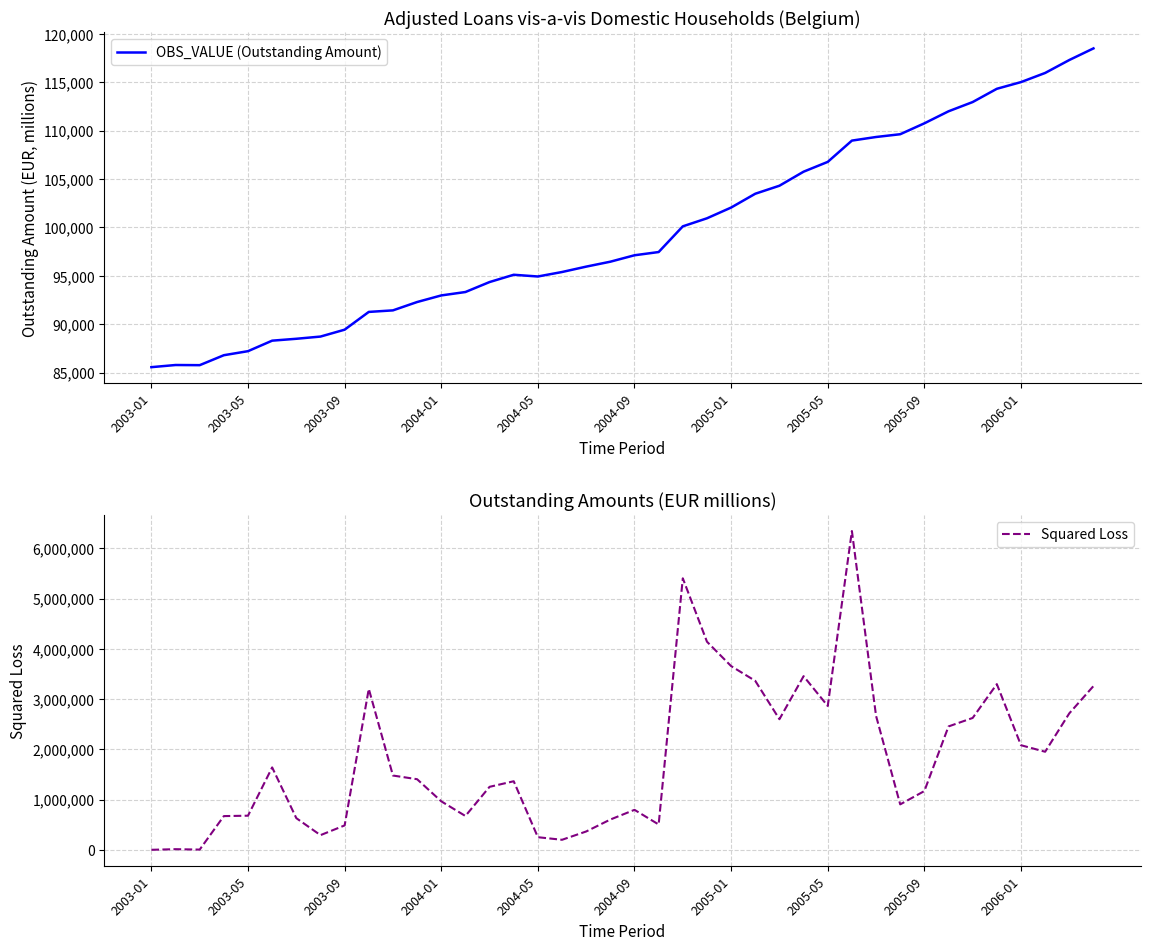

What is the minimum value for OBS_VALUE (Outstanding Amount)?

85556